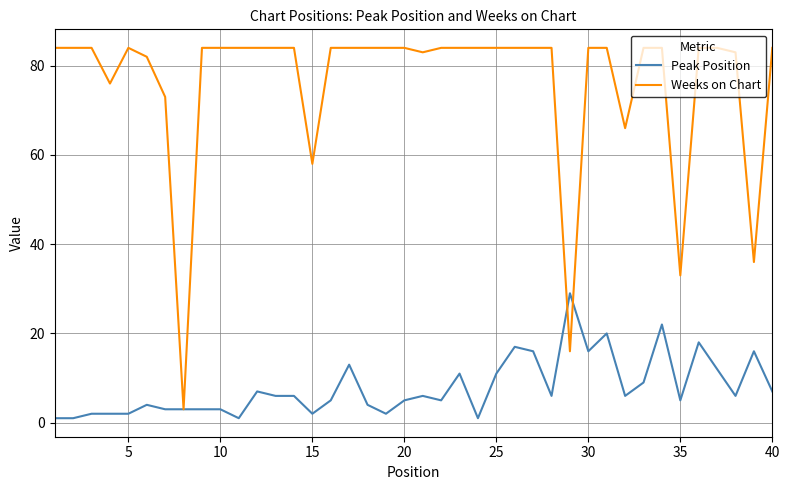

List the series in order of their overall mean, highest first.

Weeks on Chart, Peak Position